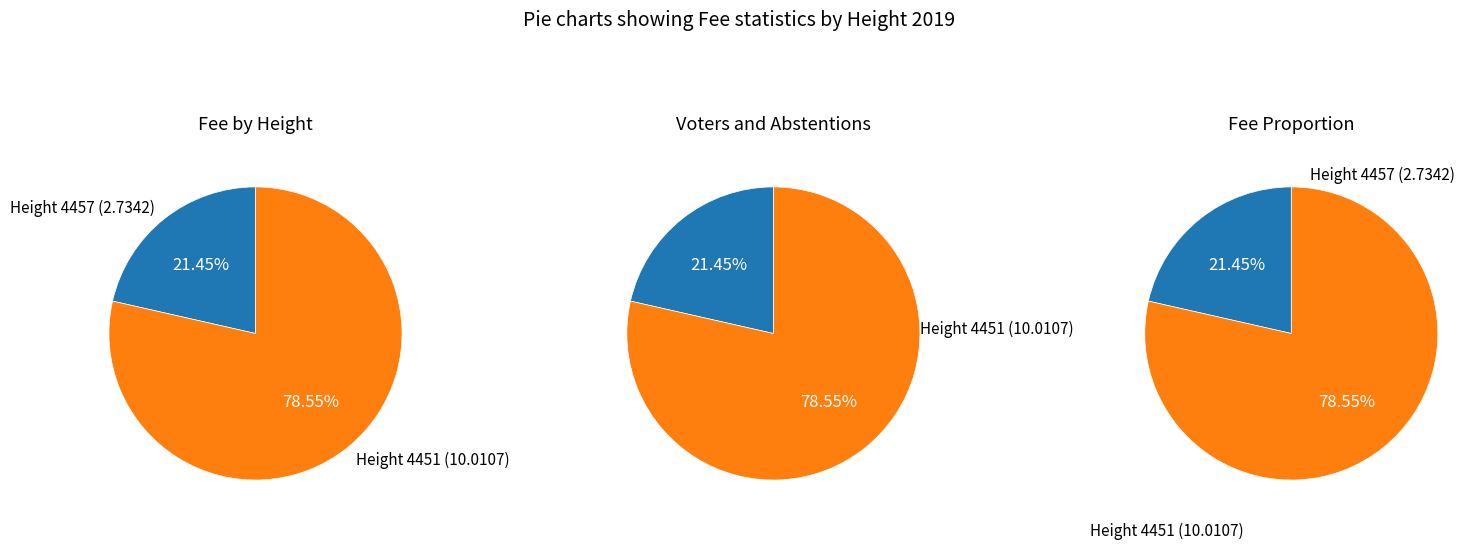

Is the sum of Height 4451 and Height 4457 greater than half?

Yes